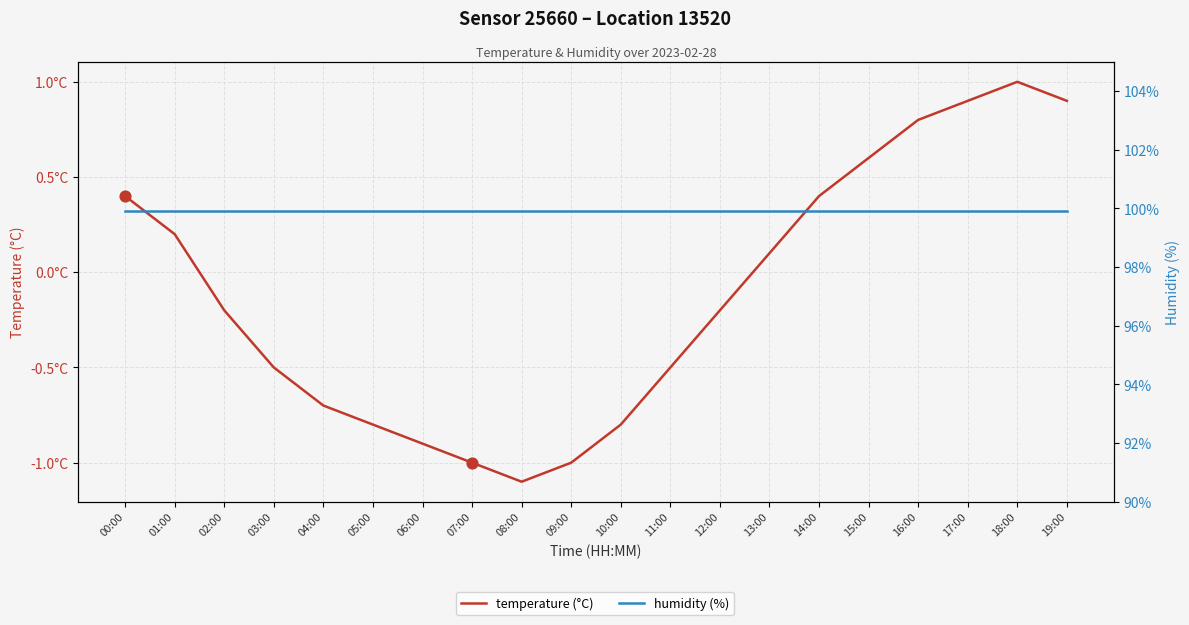

At how many categories does at least one series exceed 23?

20